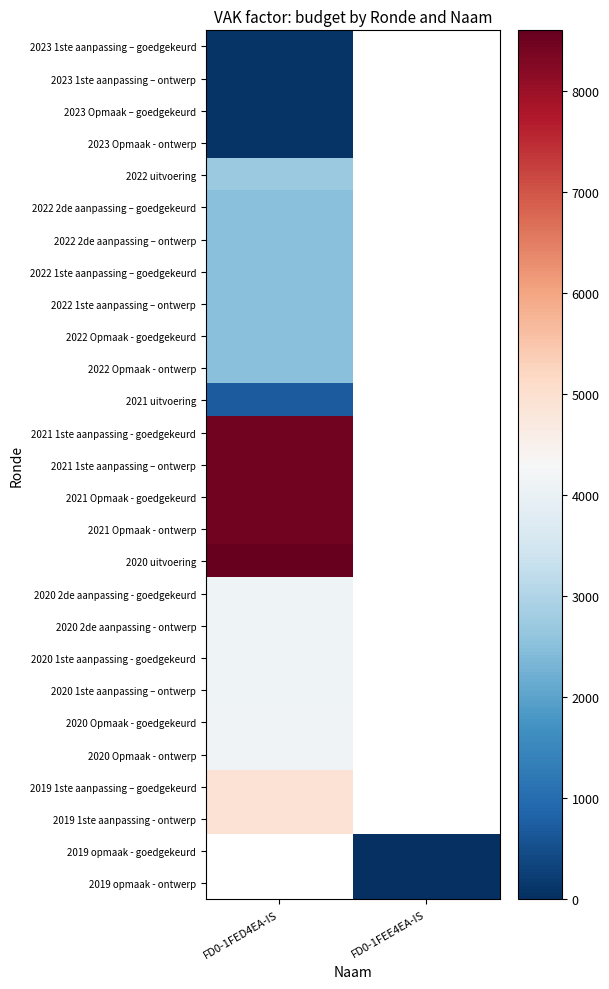

At which label does 2022 Opmaak - ontwerp reach its minimum?

FD0-1FED4EA-IS